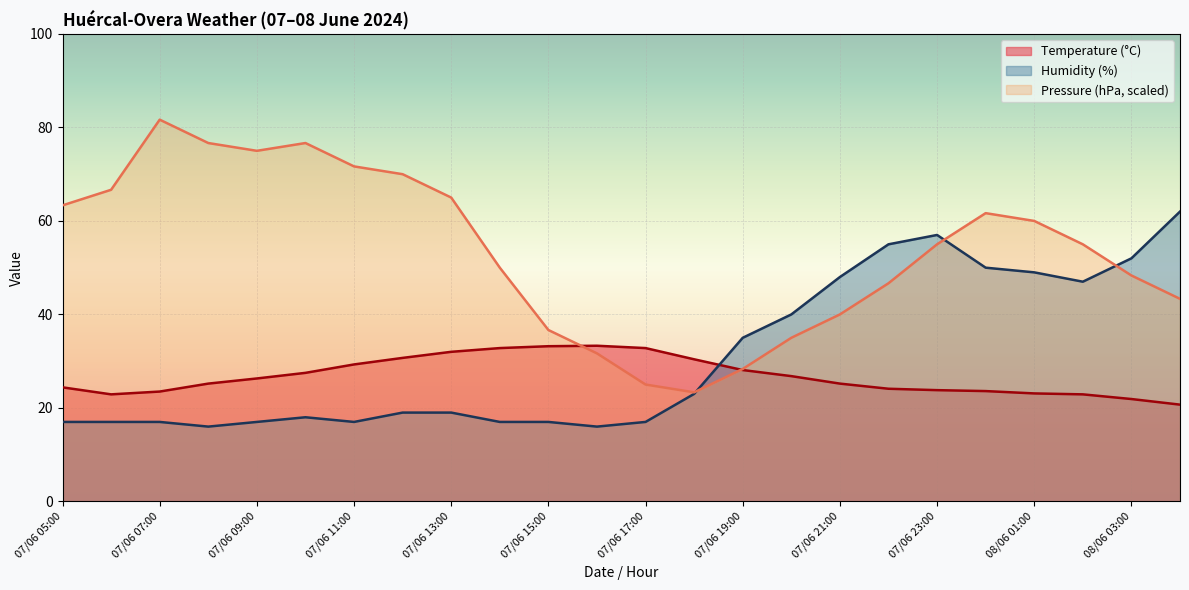

How many times do Pressure (hPa) and Humidity (%) cross each other?

3